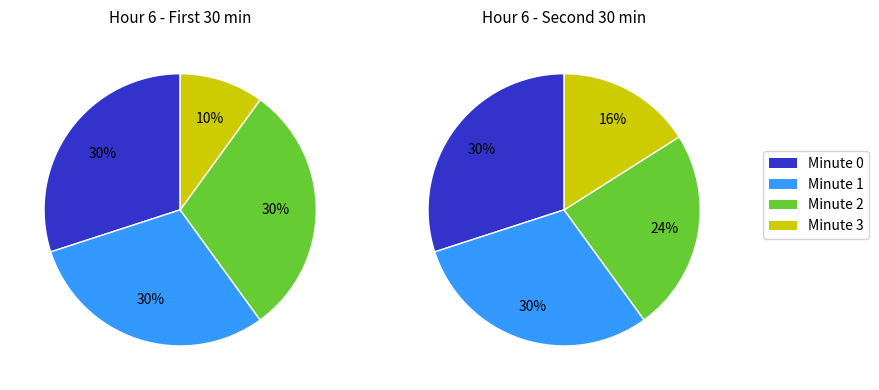

How many slices are in this pie chart?

4